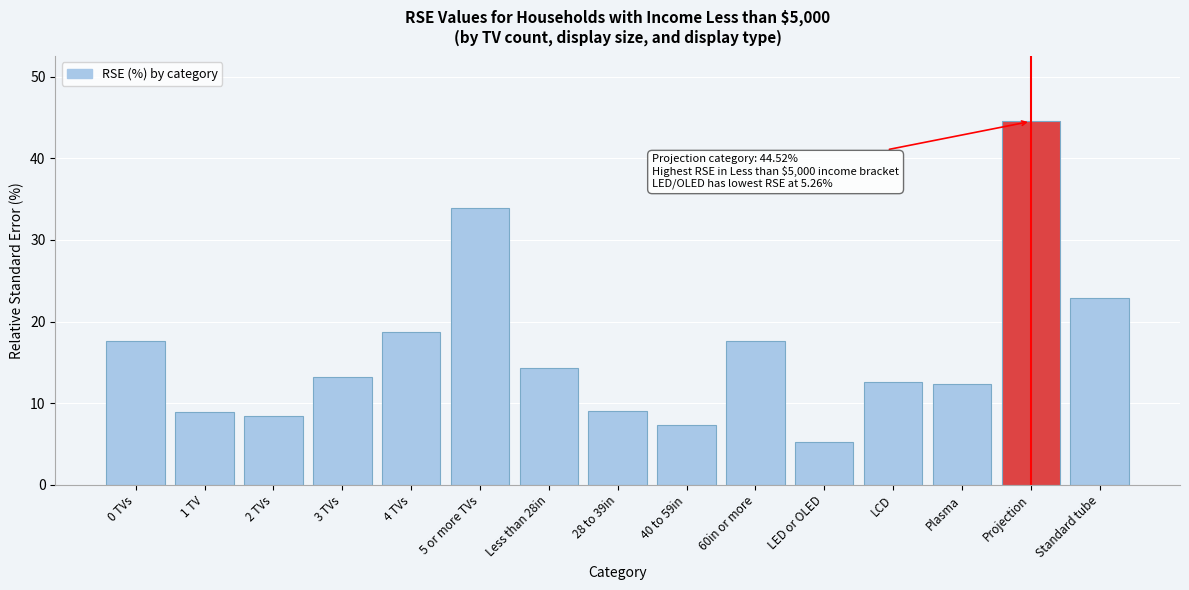

Which category has the highest value across all series?

Projection